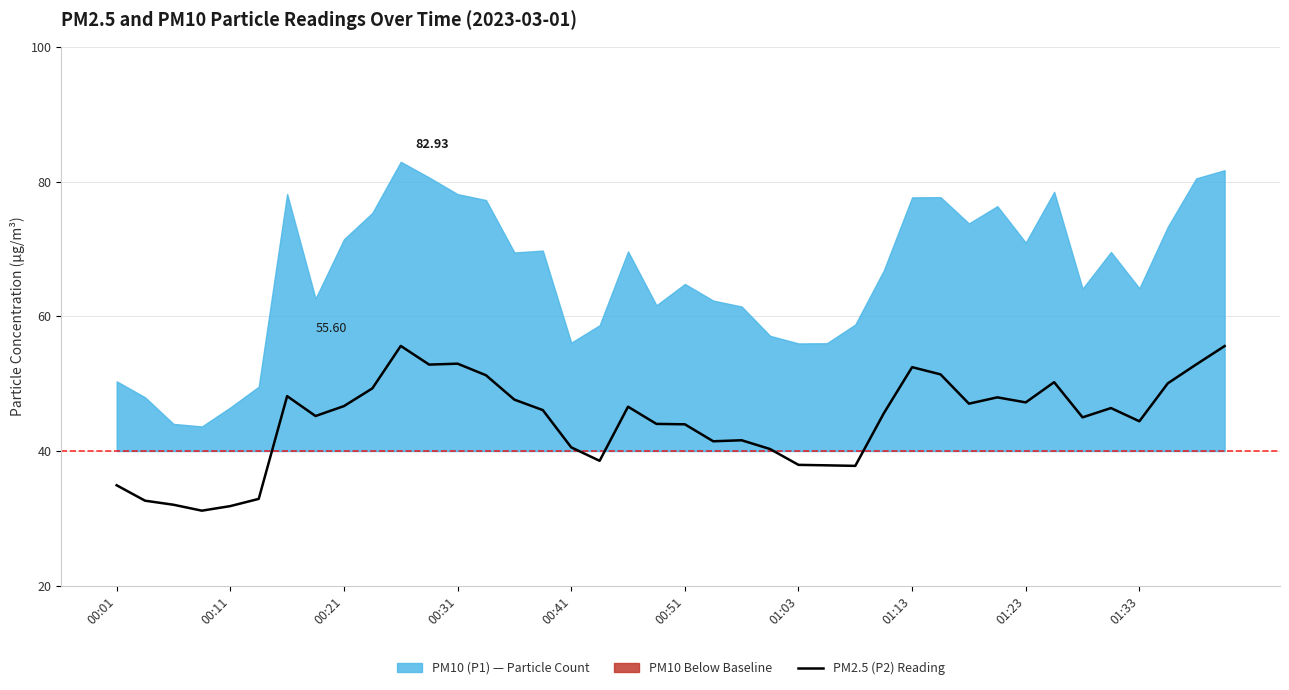

What is the sum of all values?

1777.9